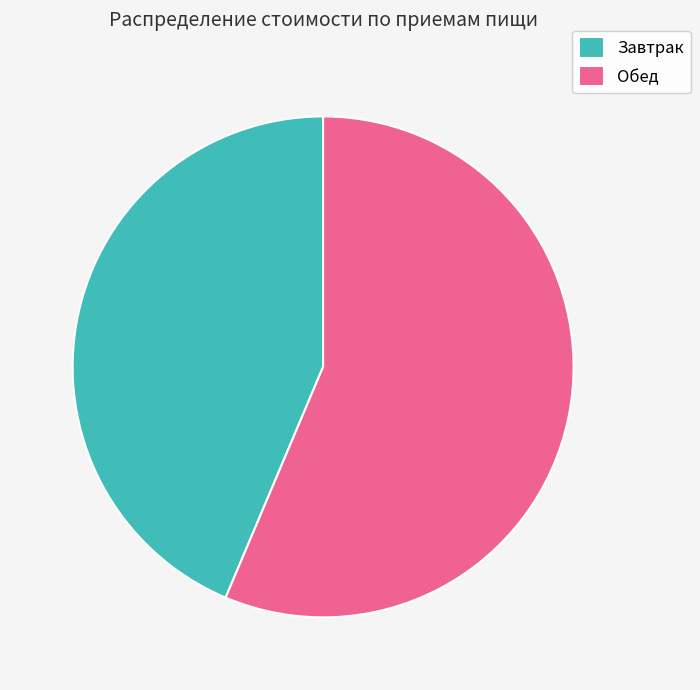

Does Обед account for over 50% of the chart?

Yes